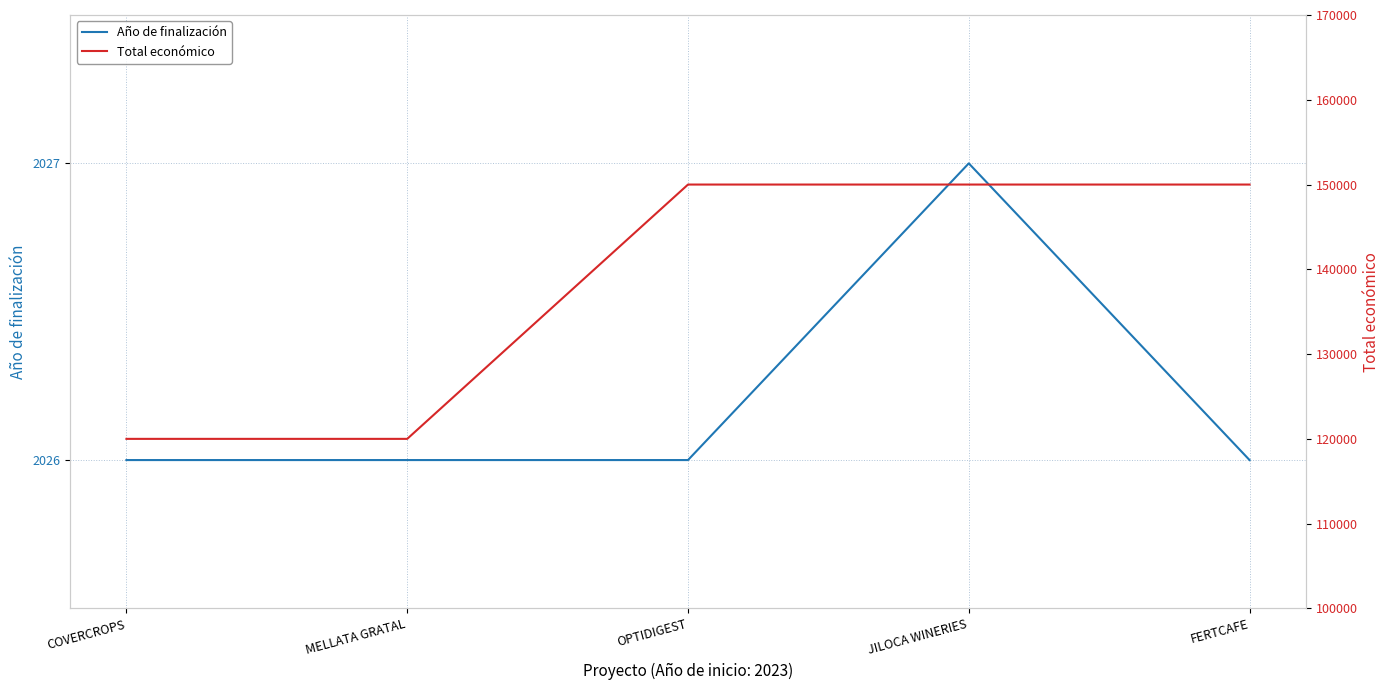

What is the average value of the Año de finalización series?

2026